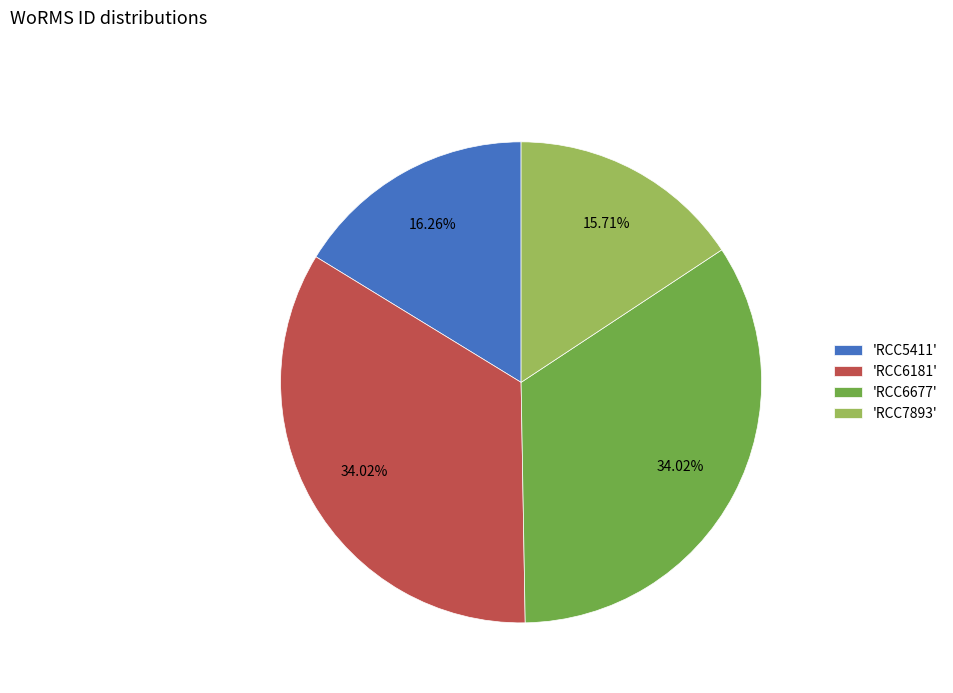

Does any single category account for the majority?

No